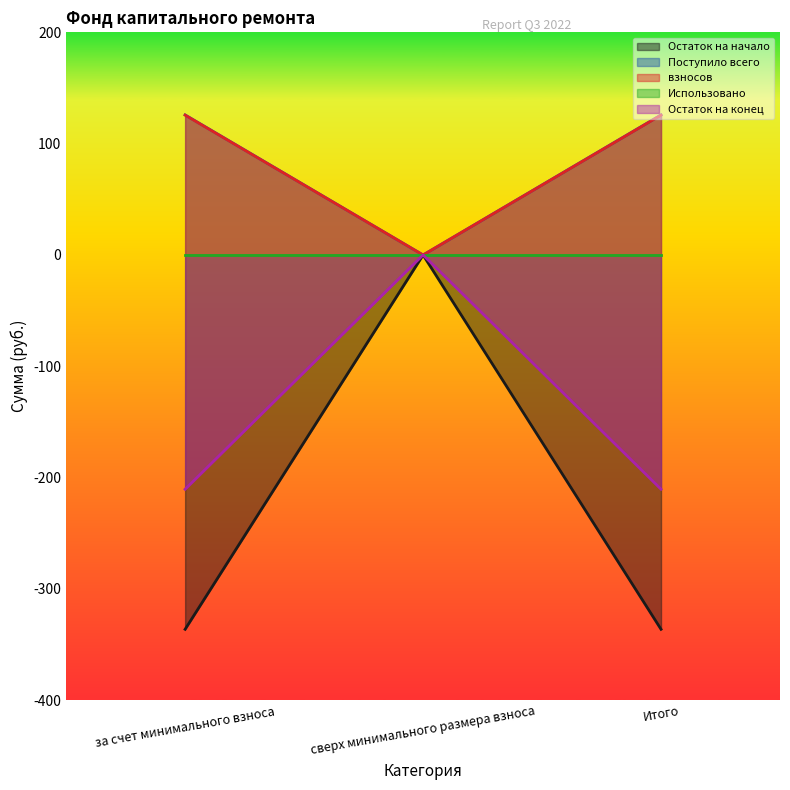

What is the difference between the highest and lowest values at за счет минимального взноса?

462.0